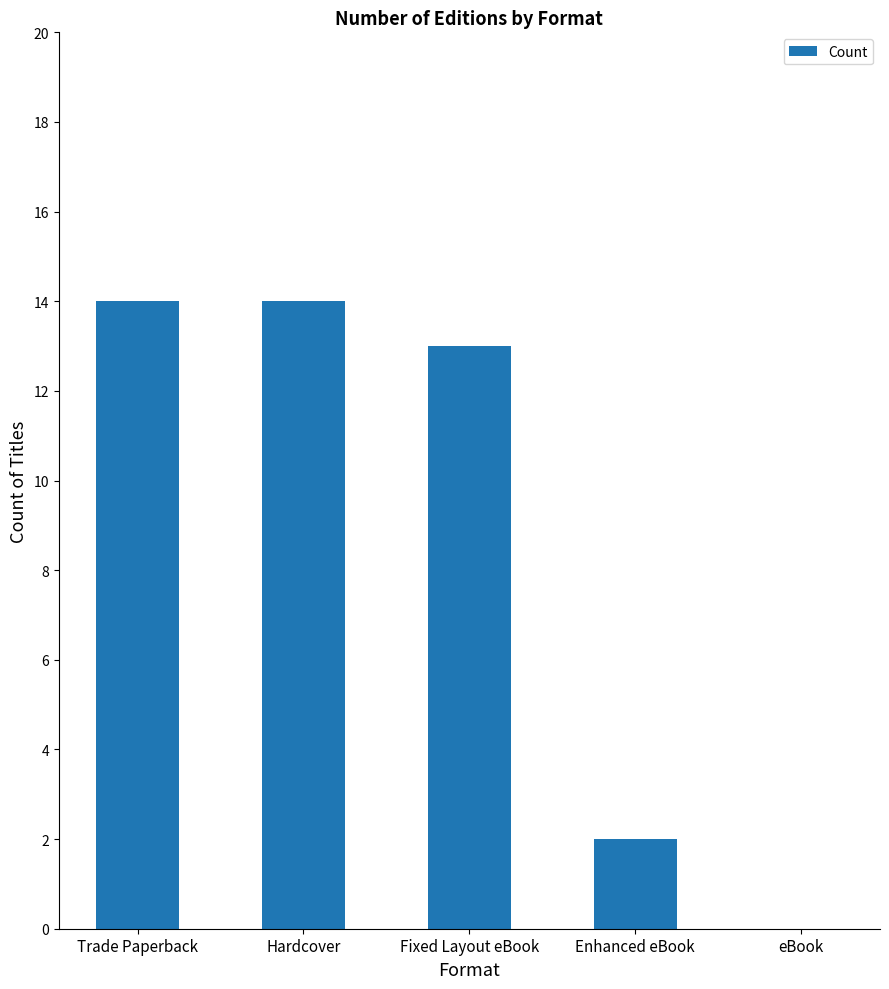

What is the greatest value displayed?

14